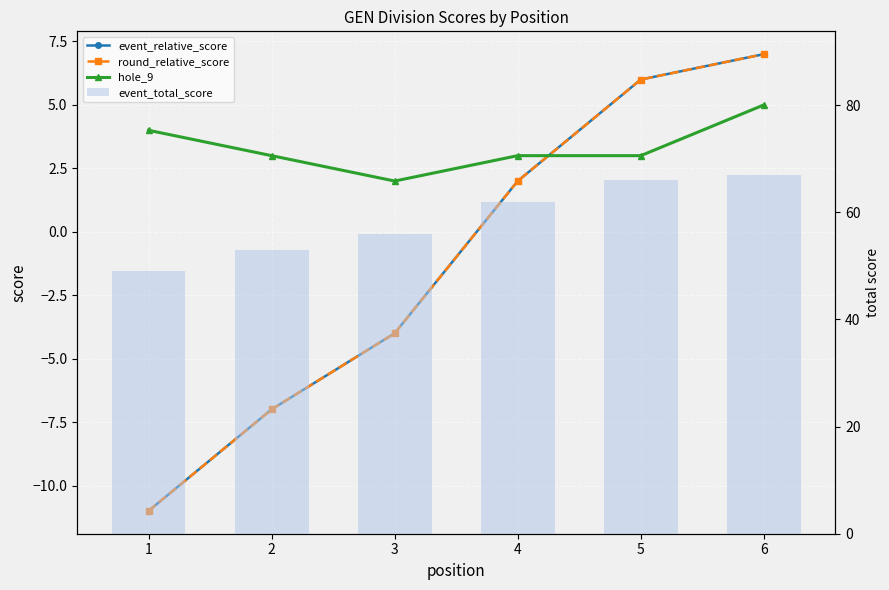

Which category has the lowest value in the event_relative_score series?

1